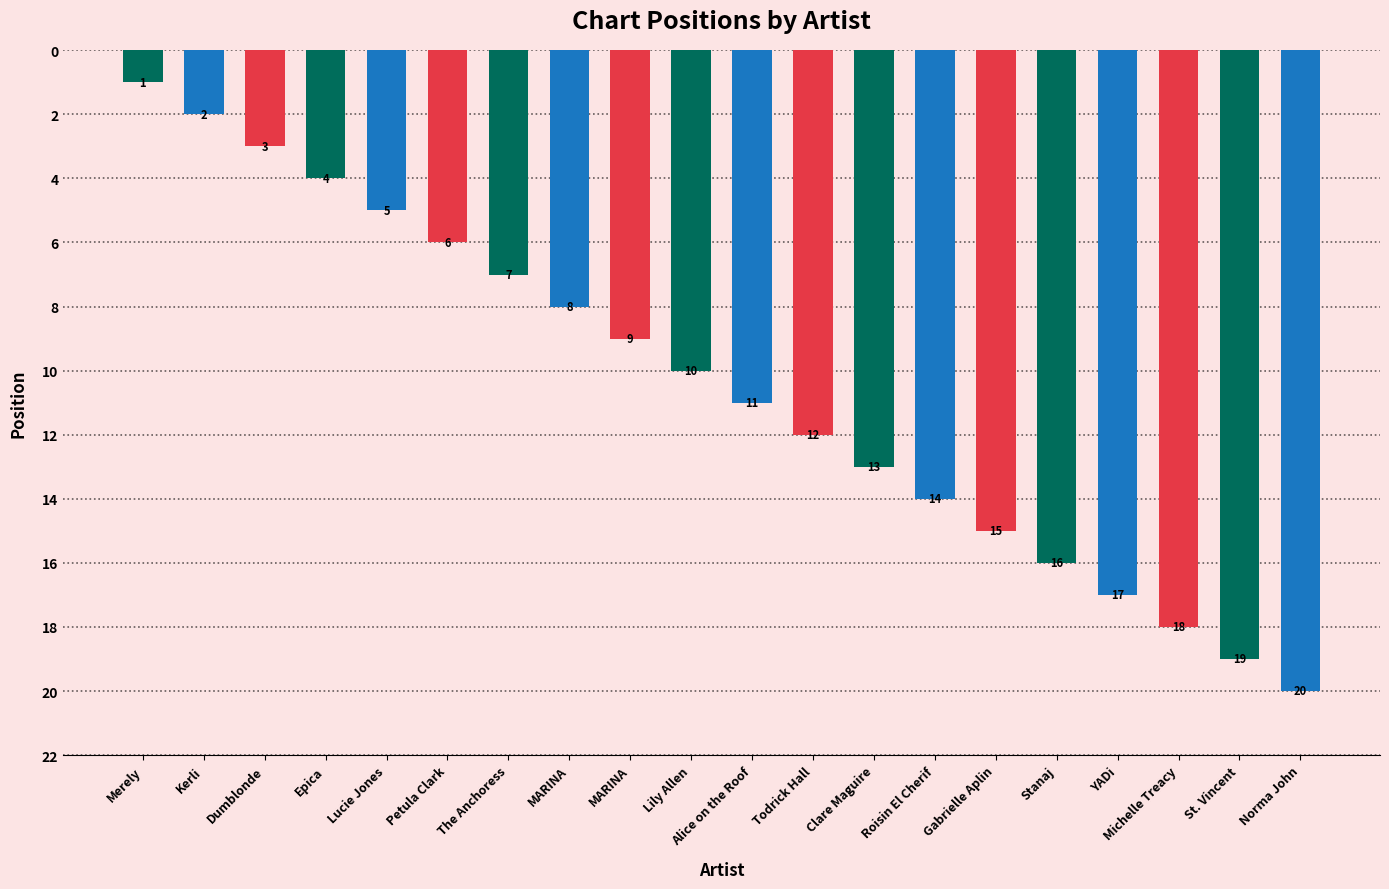

What is the sum of the values at YADi and Norma John?

37